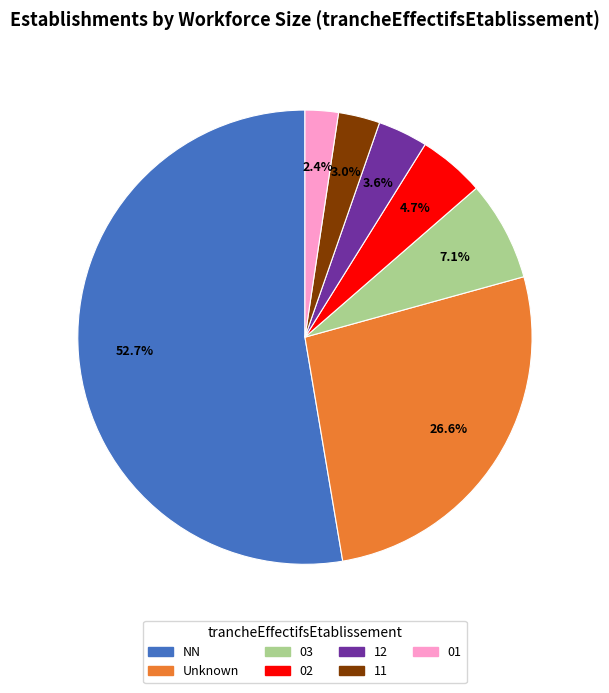

Is there a majority slice in this chart?

Yes